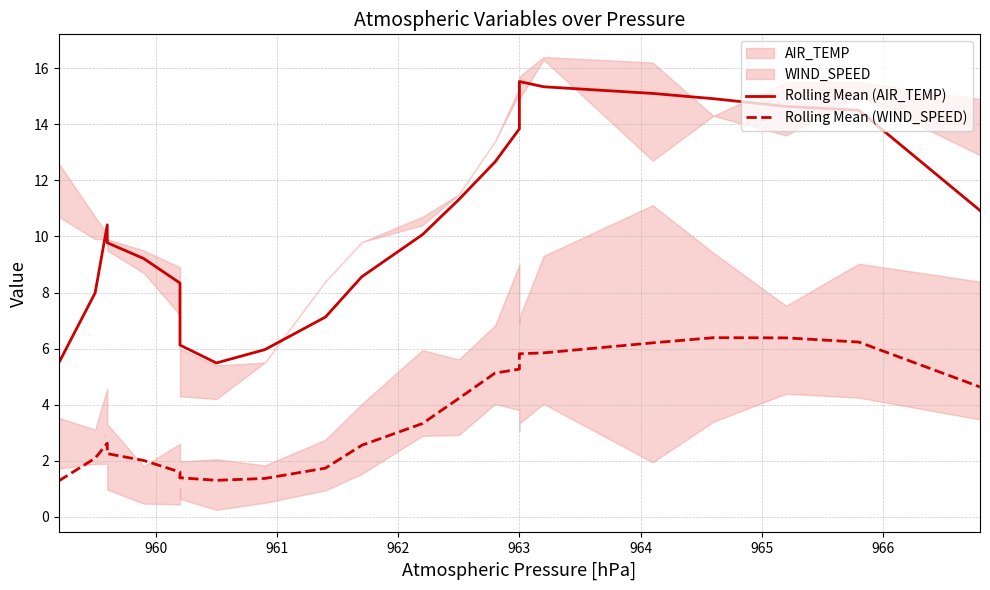

How many interior local peaks does the Rolling Mean (WIND_SPEED) series have?

3